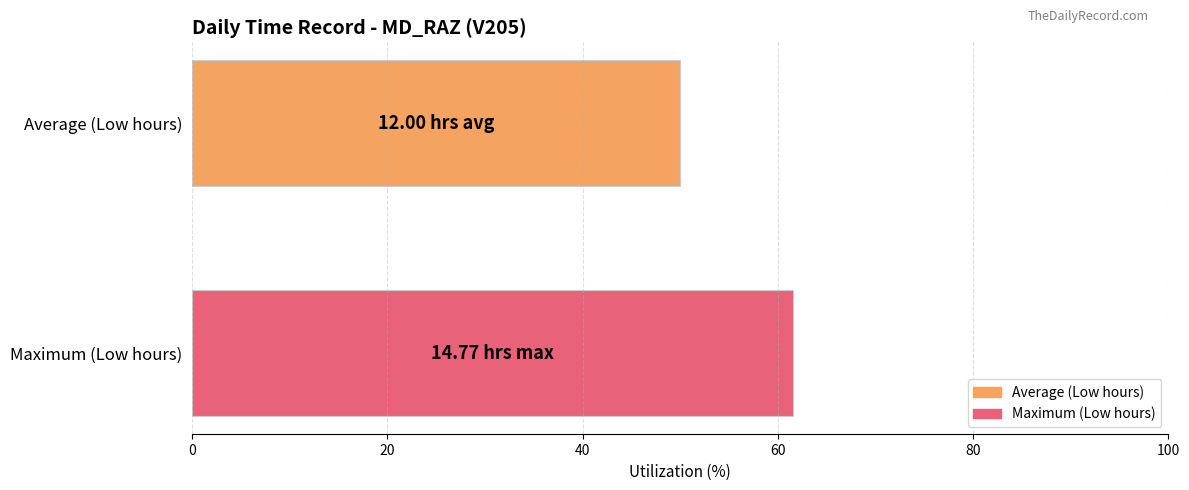

Which series has the widest spread of values?

Average (Low hours)